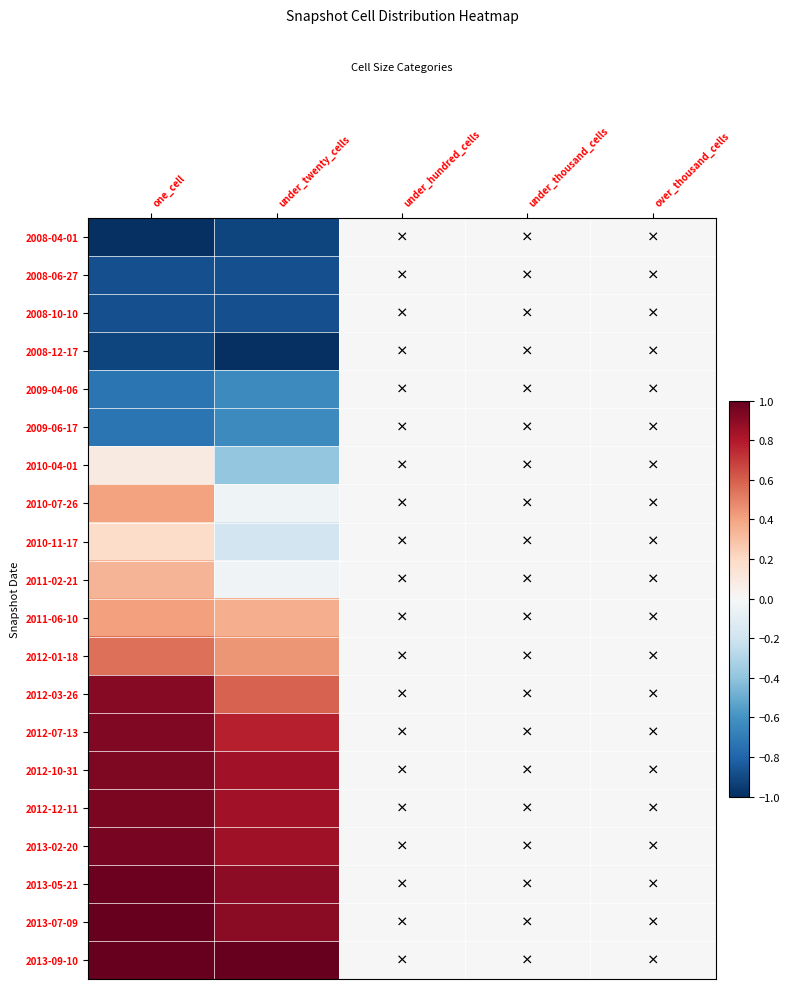

Which has a higher value, under_thousand_cells or one_cell?

under_thousand_cells